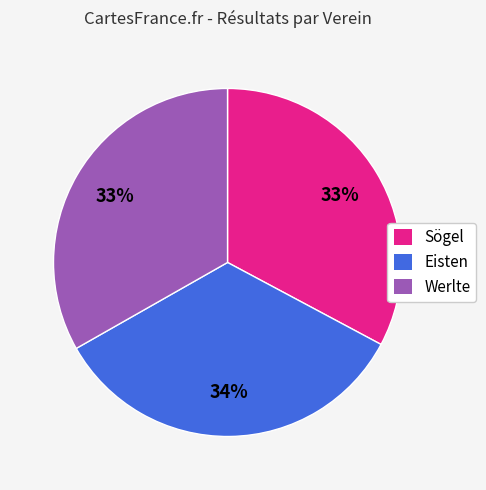

What is the ratio of the value at Werlte to the value at Sögel?

1.0